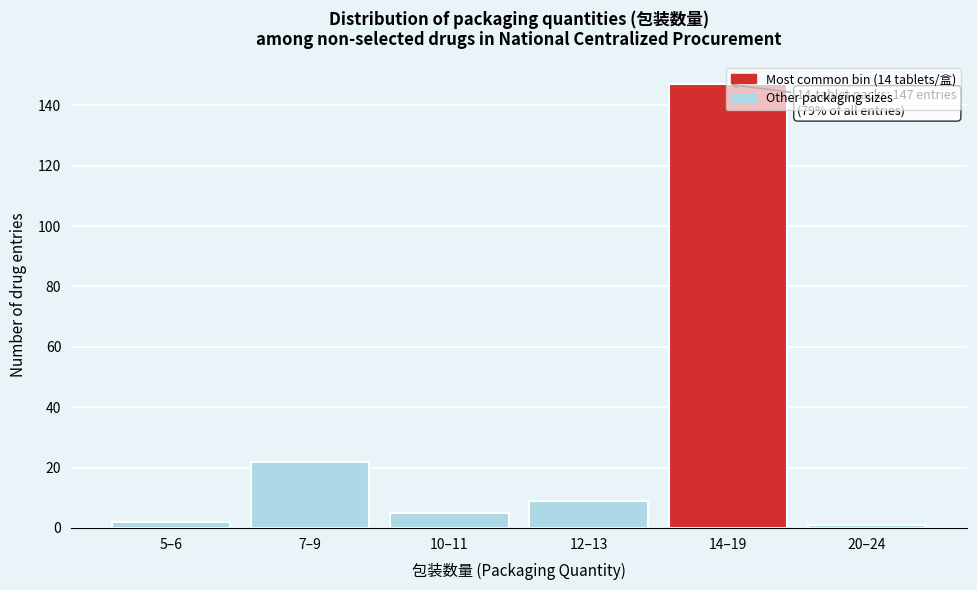

Is it true that the value at 12–13 is 9?

True